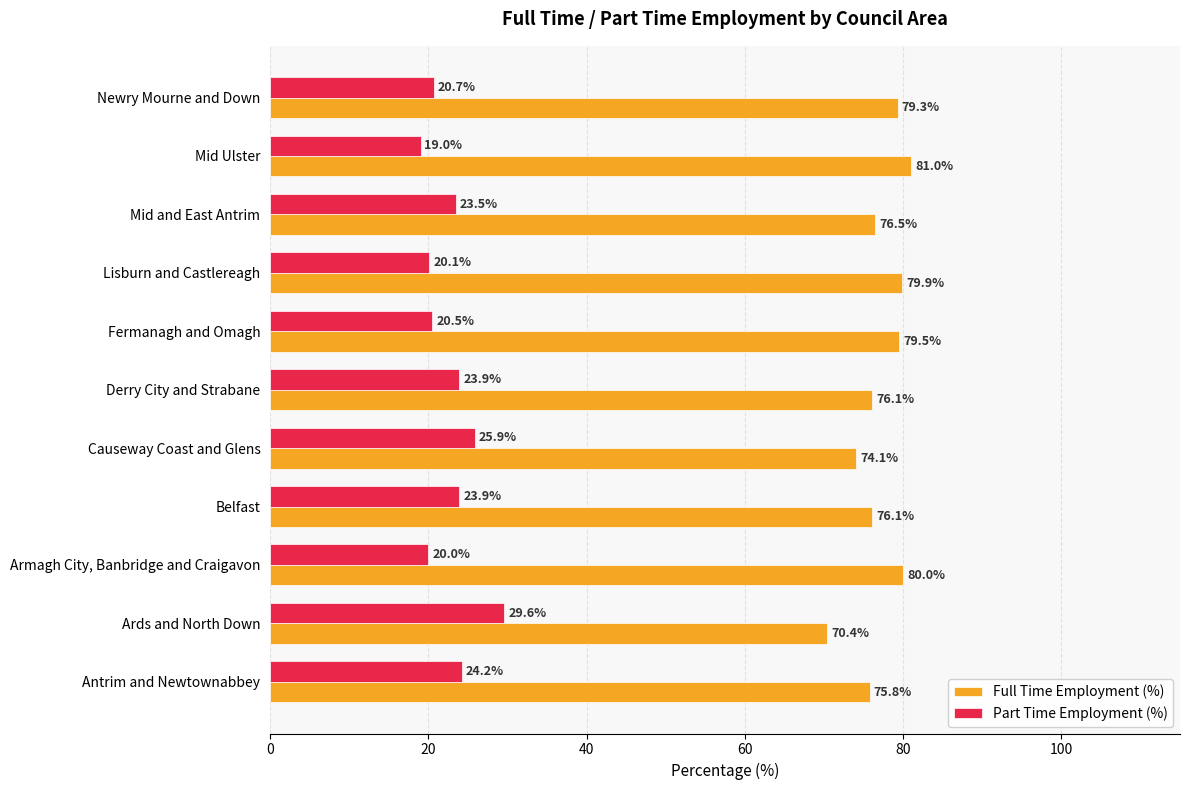

The Full Time Employment (%) series shows 79.3 at Newry Mourne and Down. True or false?

True